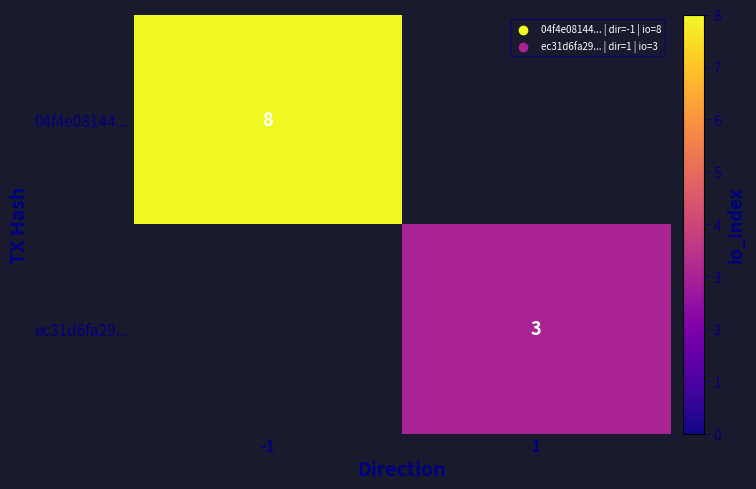

The value of 04f4e08144... at -1 is 8. True or false?

True